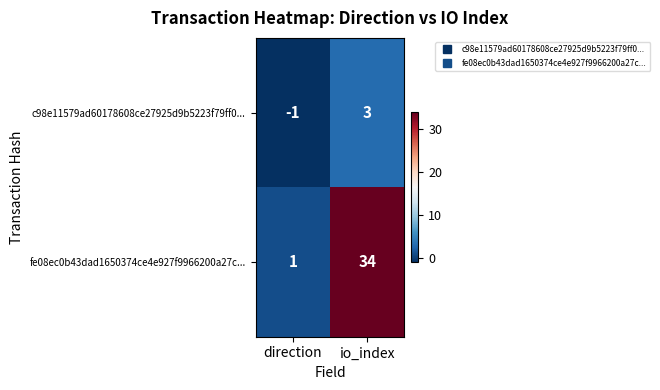

Which series changed the most between direction and io_index?

fe08ec0b43dad1650374ce4e927f9966200a27c...